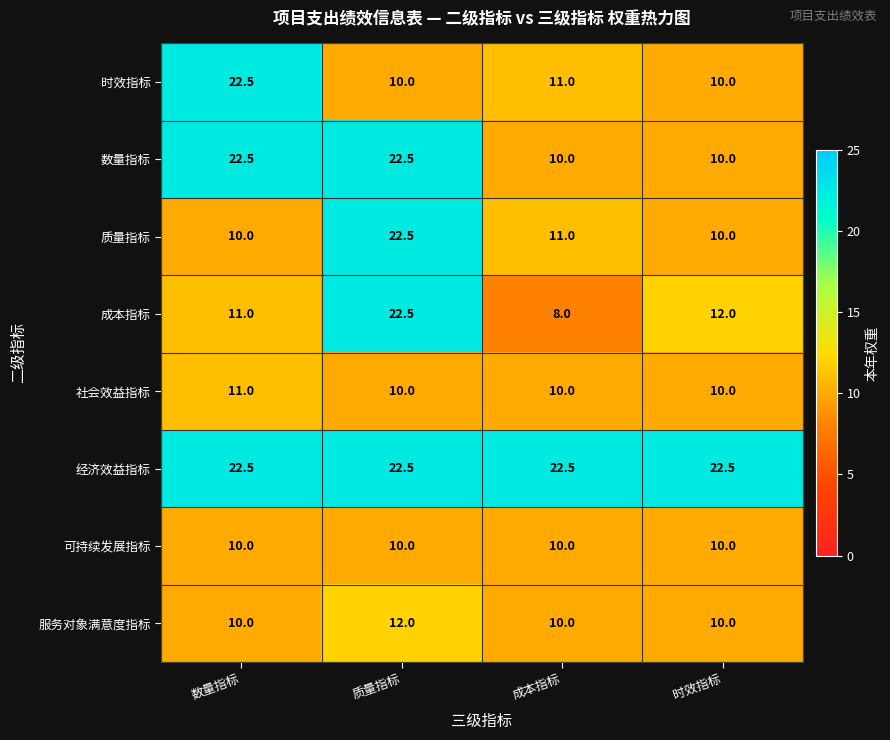

Which category has the lowest value across all series?

成本指标